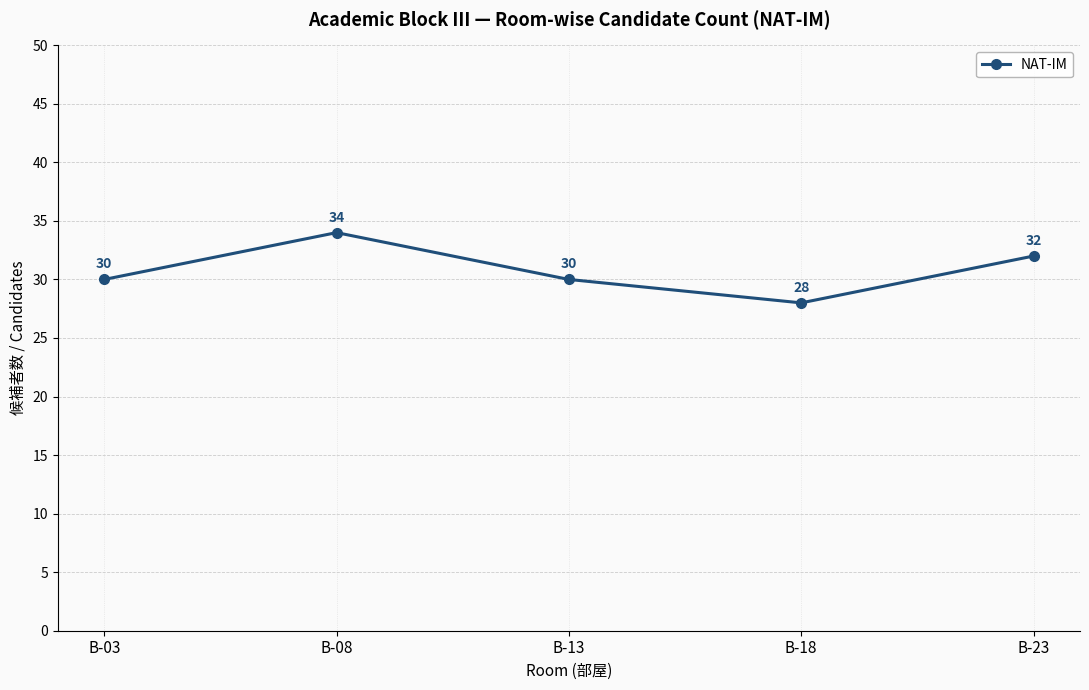

What is the difference between the maximum and second lowest values?

4